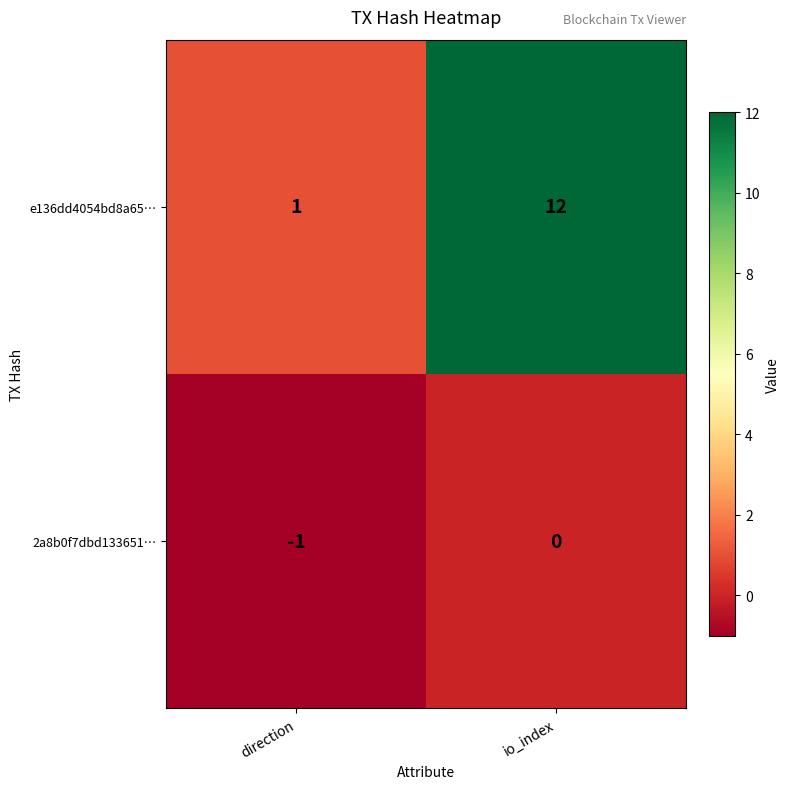

Where is 2a8b0f7dbd133651… nearest to the value 0?

io_index